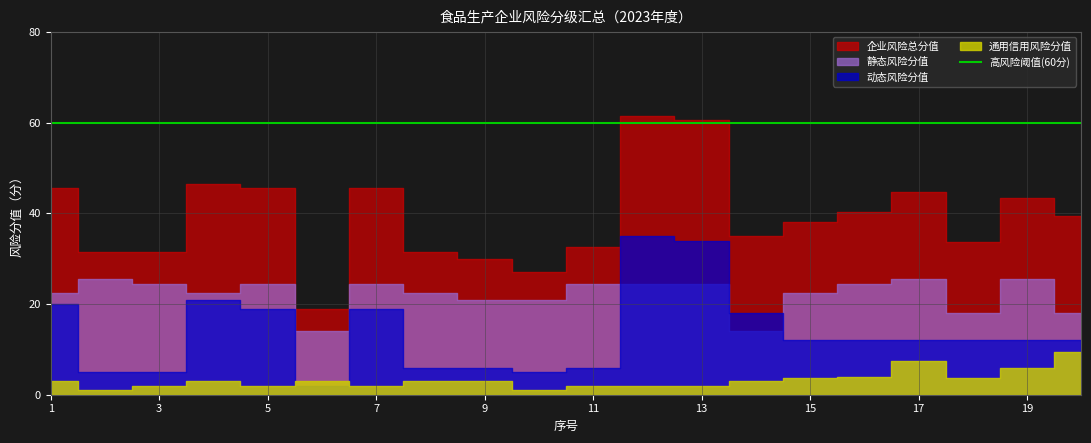

At how many categories does at least one series exceed 33?

13